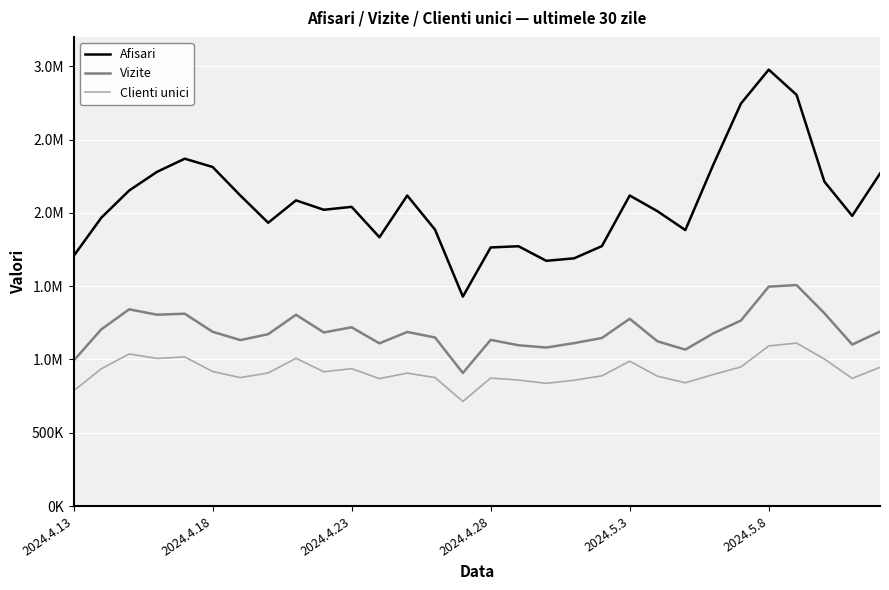

Reading right to left, extract all data points from this chart.

Afisari: 2267895	1979589	2212979	2804596	2976536	2745604	2326074	1882595	2010807	2118182	1773168	1689732	1672879	1772281	1763956	1428993	1885050	2118128	1833620	2040831	2020965	2085091	1932403	2117890	2312869	2369270	2279354	2152024	1966897	1704758
Vizite: 1190355	1101619	1315486	1507415	1496967	1265625	1177684	1067257	1123536	1277471	1146512	1111485	1081334	1096815	1133681	907714	1149834	1187776	1109885	1219445	1184281	1305024	1172580	1132117	1189023	1311871	1305316	1341985	1205660	990866
Clienti unici: 946391	870979	1003271	1111676	1092221	949198	896933	841223	885710	988400	888327	858202	837231	859544	873350	713738	876577	906879	869606	937269	916132	1007968	907906	876245	918086	1017169	1006906	1037841	936676	785305